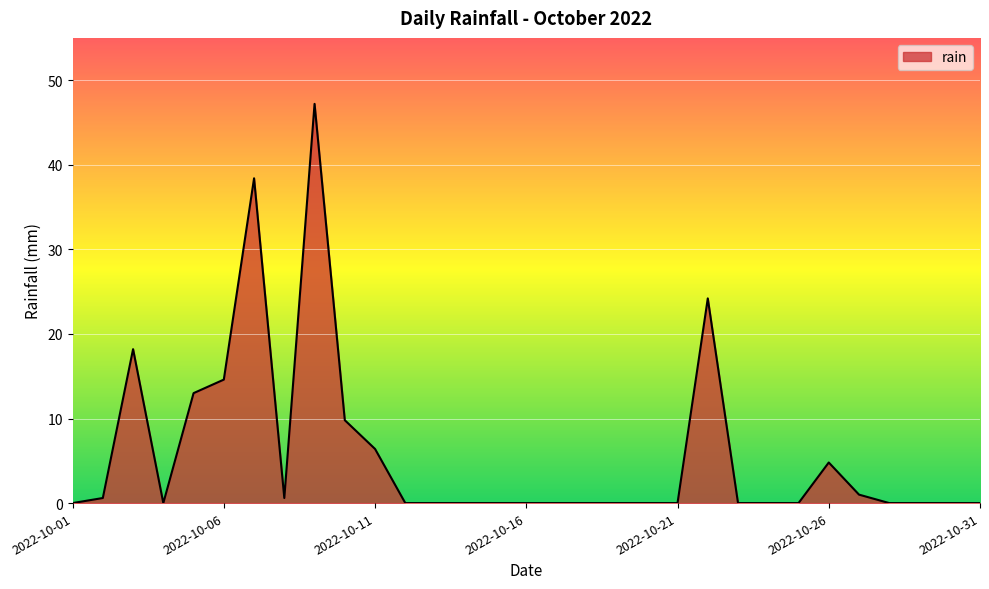

What is the difference between the maximum and minimum values?

47.2